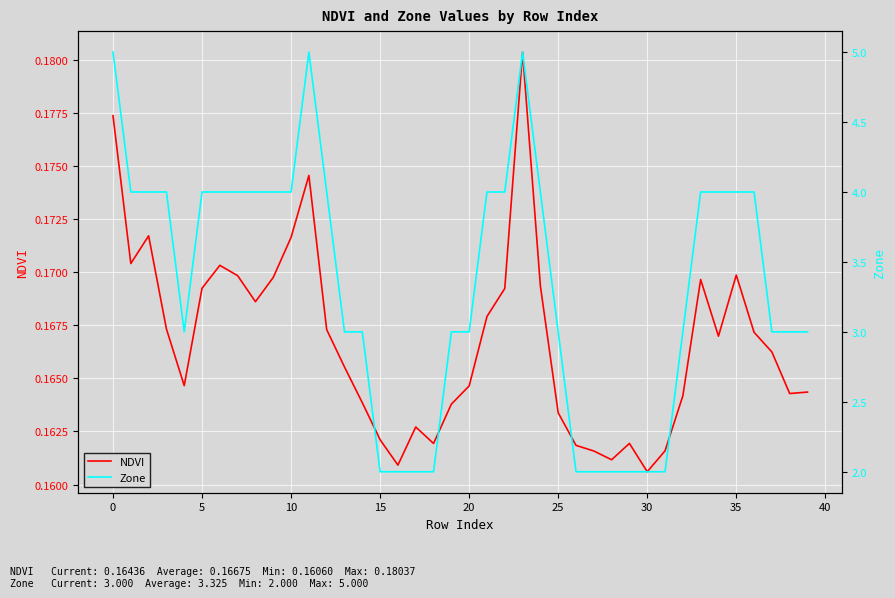

What is the maximum value shown in the chart?

5.0